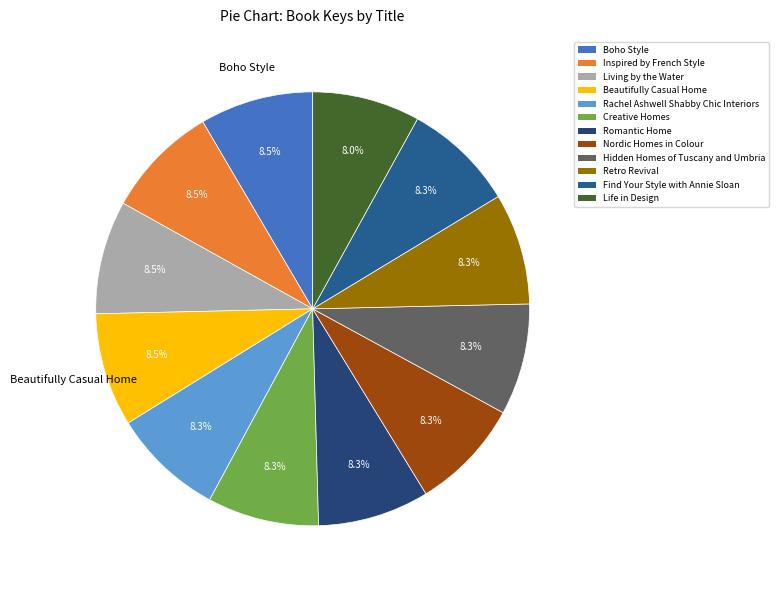

Is there a majority slice in this chart?

No